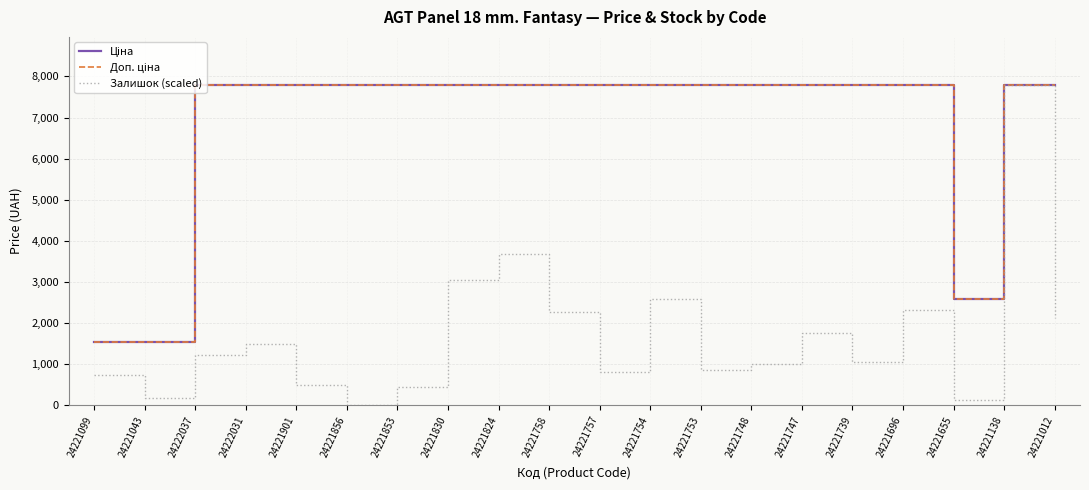

Between 24221856 and 24221012, which series saw the biggest shift?

Залишок (scaled)